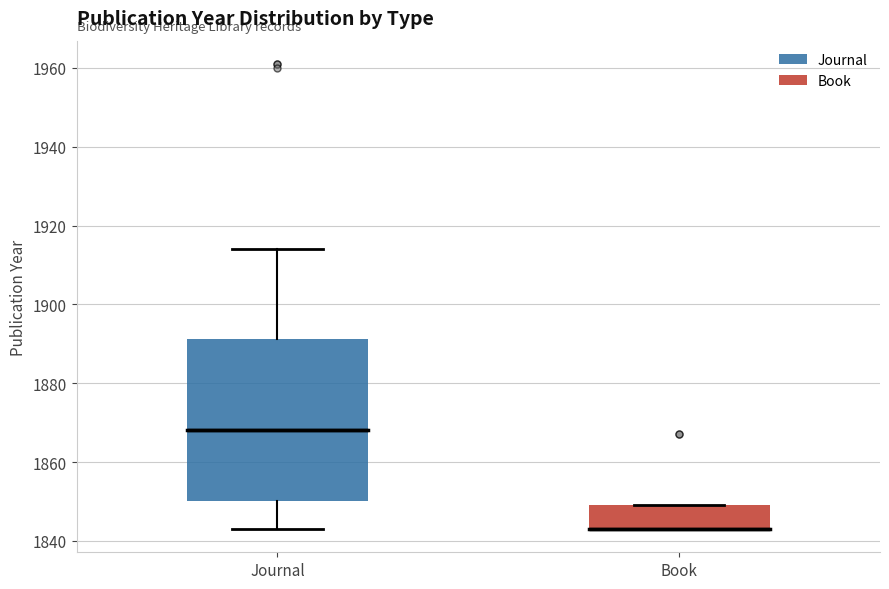

Which box is the tallest, from its lower edge to its upper edge?

Journal